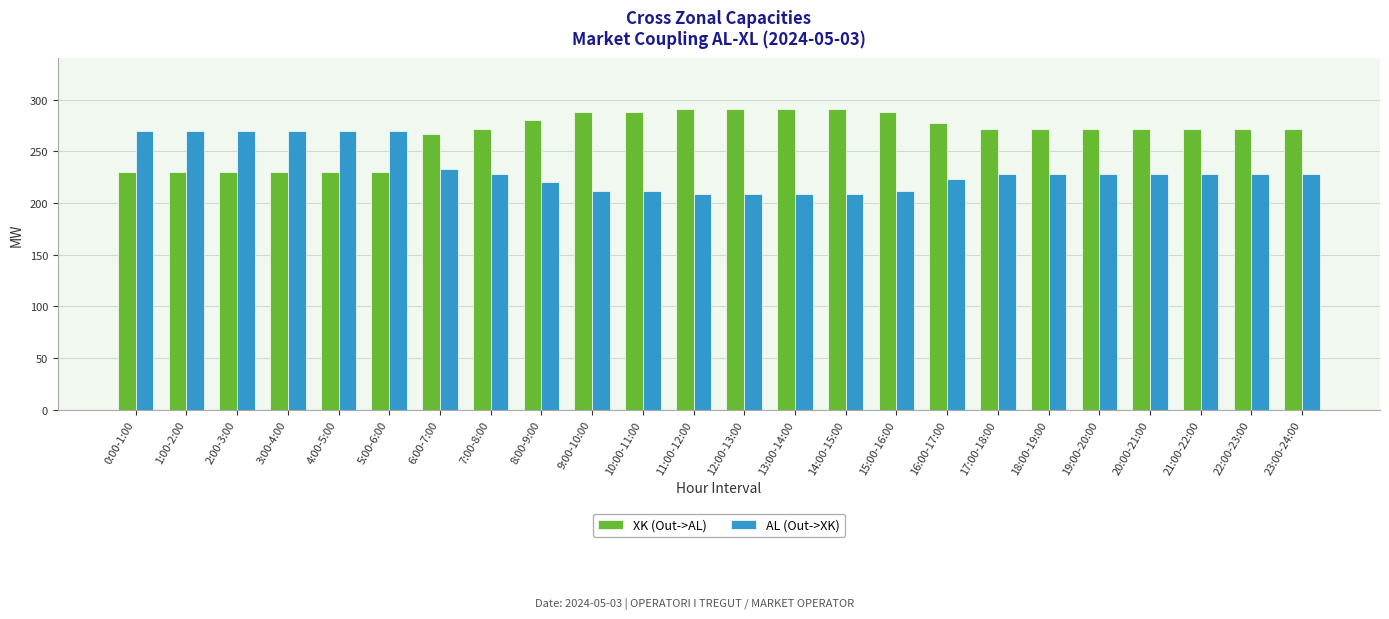

Count the number of data series in this chart.

2